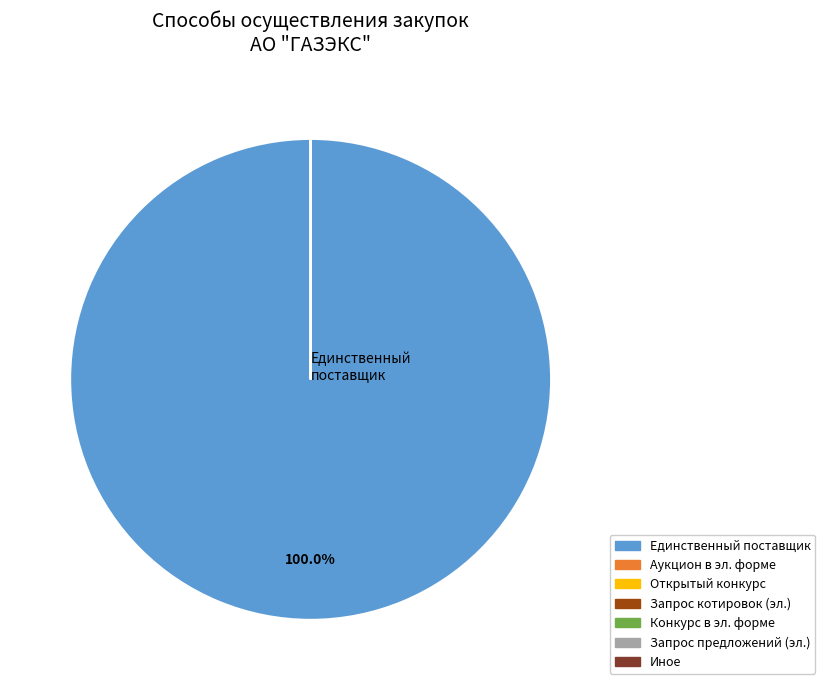

Is there any slice that represents more than half of the pie?

Yes